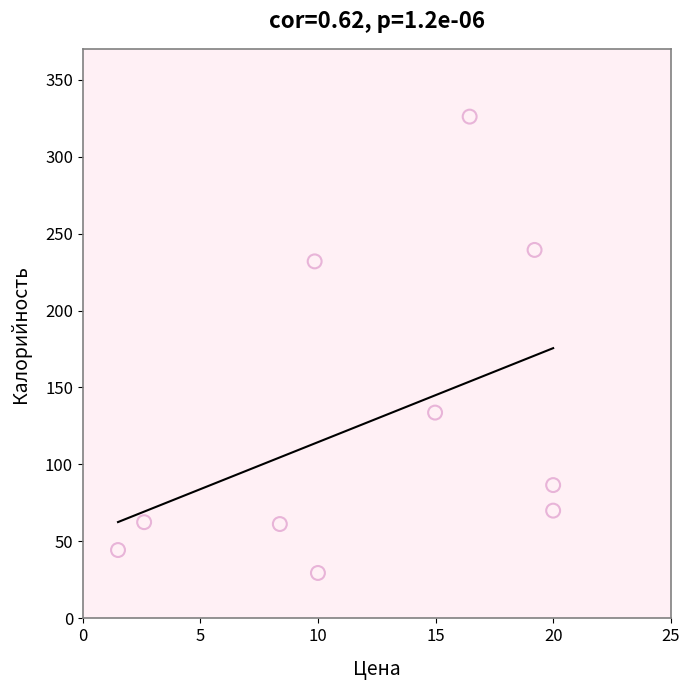

What Y value in the scatter plot is closest to 177?

133.7